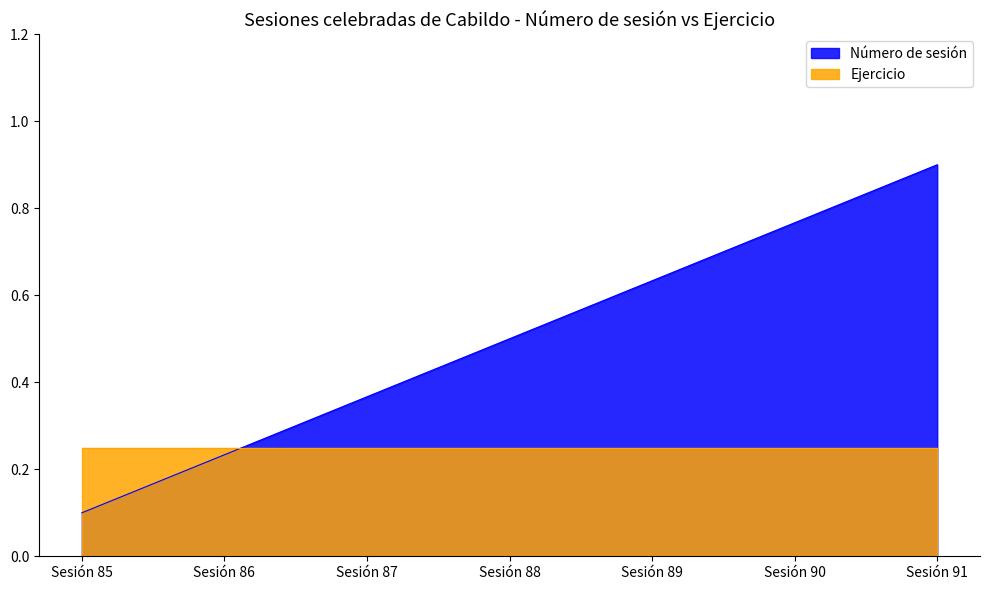

The chart shows a value of 0.2 at Sesión 86. True or false?

True